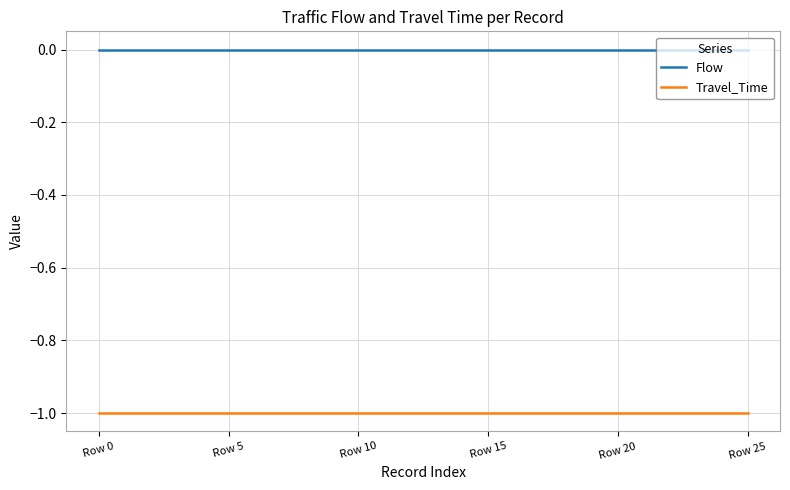

How many distinct data groups are displayed?

2